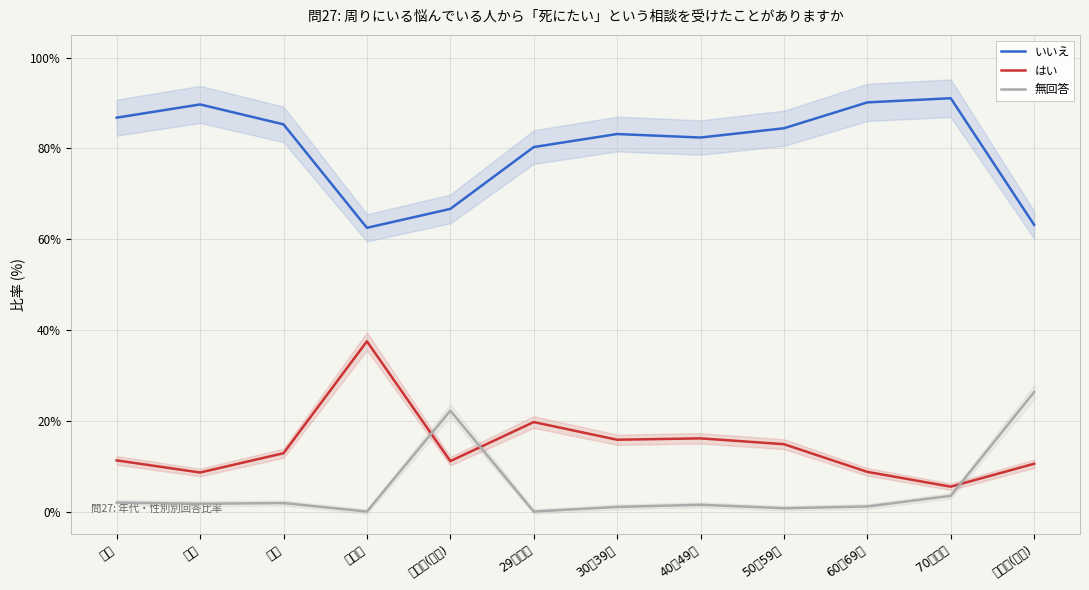

Which category has the lowest value in the 無回答 series?

その他